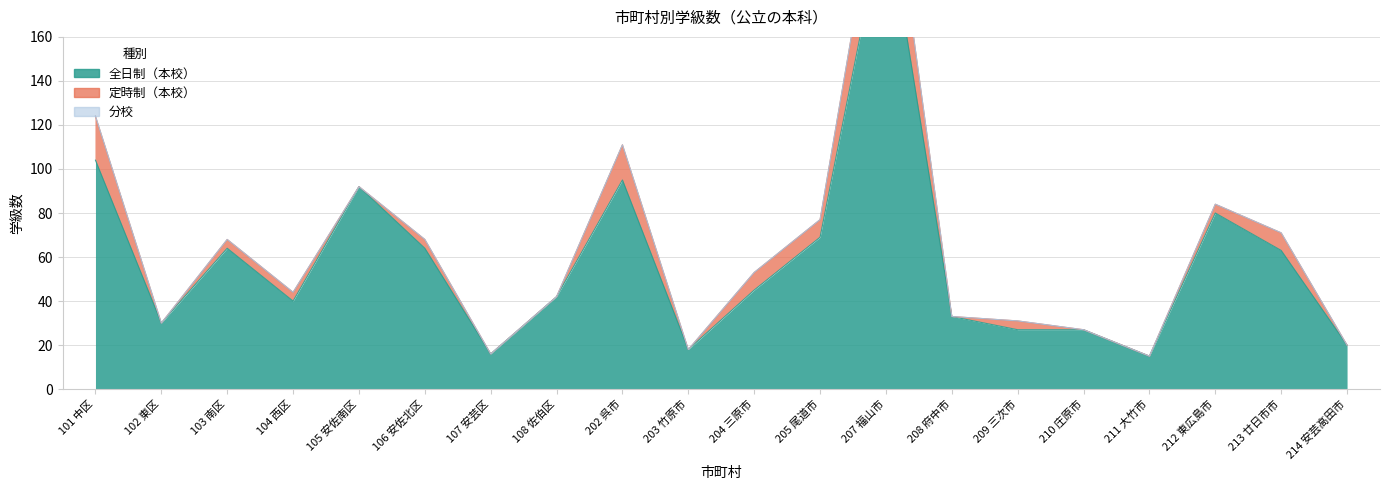

Which series has the largest range (max minus min)?

全日制（本校）